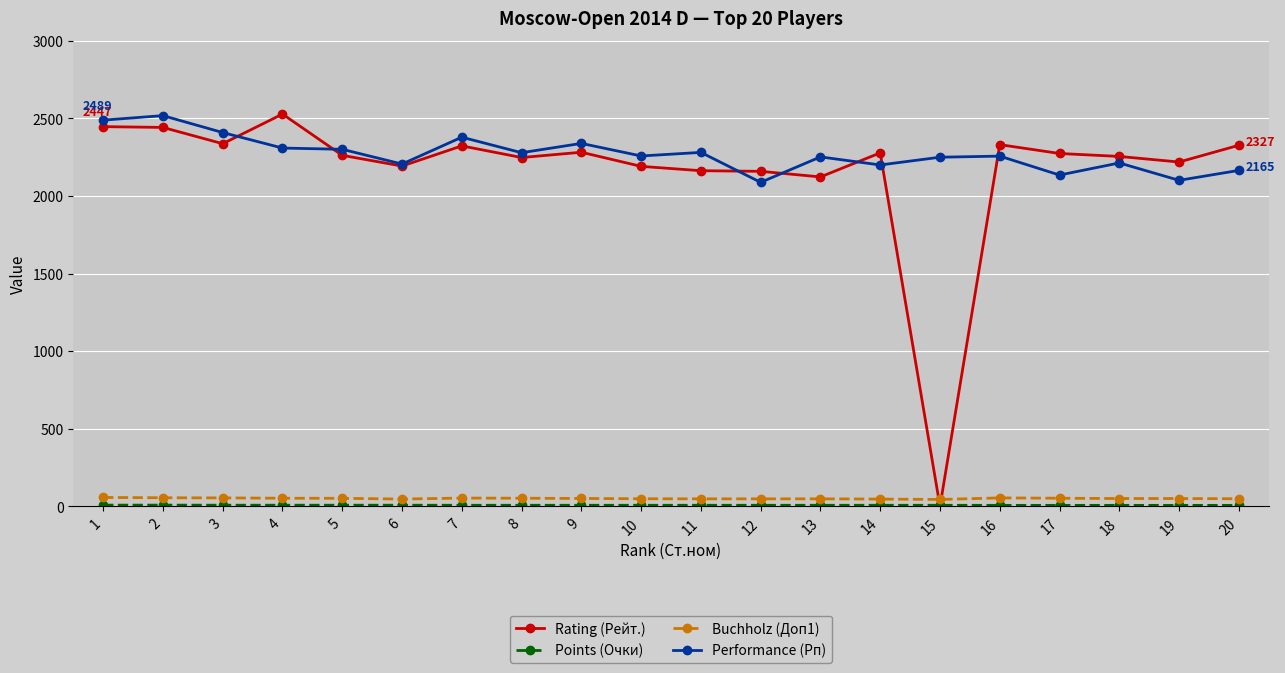

What is the maximum value shown in the chart?

2528.0